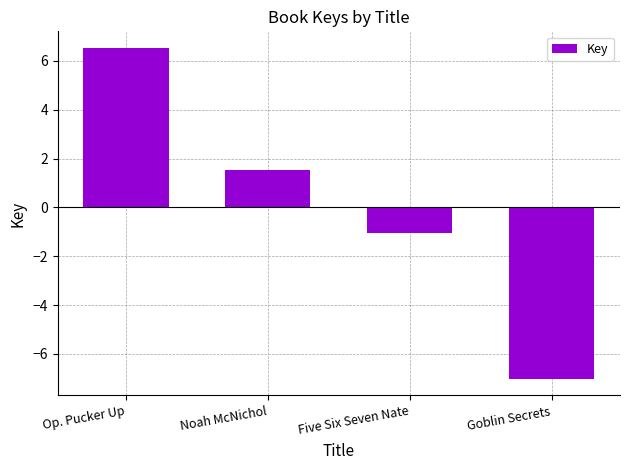

Reading left to right, what are all the values shown in this chart?

Op. Pucker Up=6.5	Noah McNichol=1.5	Five Six Seven Nate=-1.1	Goblin Secrets=-7.0